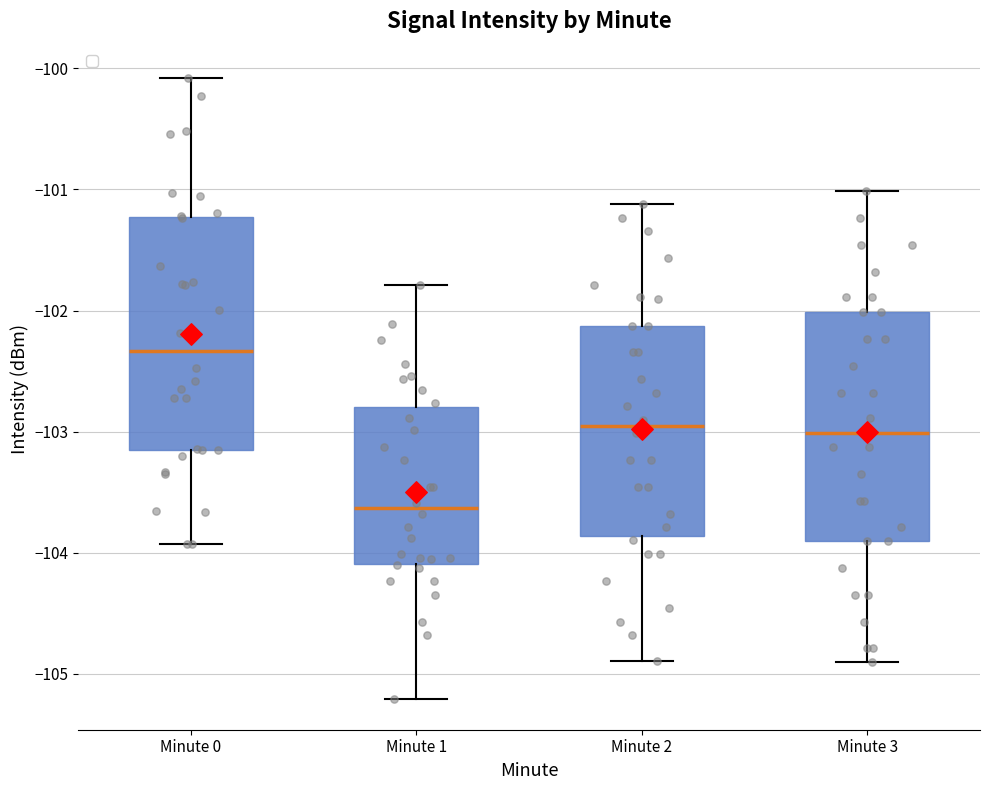

Where does the lower whisker of the box for Minute 3 end on the y-axis? The values are not printed on the chart, so give them approximately, as read against the axis.

-104.9